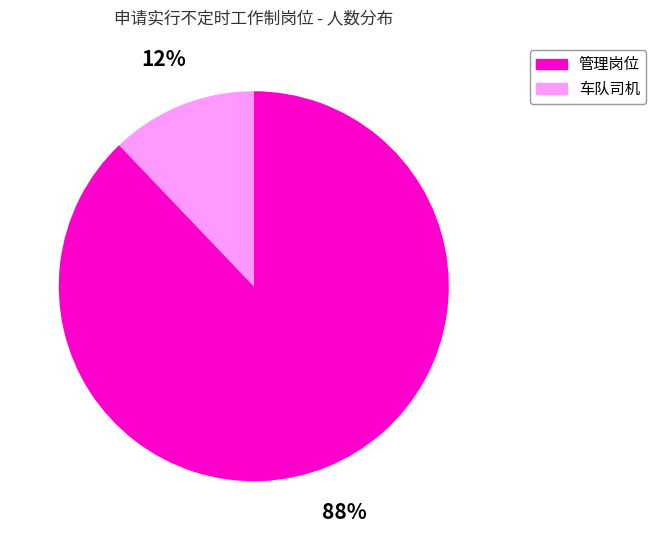

How many slices are in this pie chart?

2